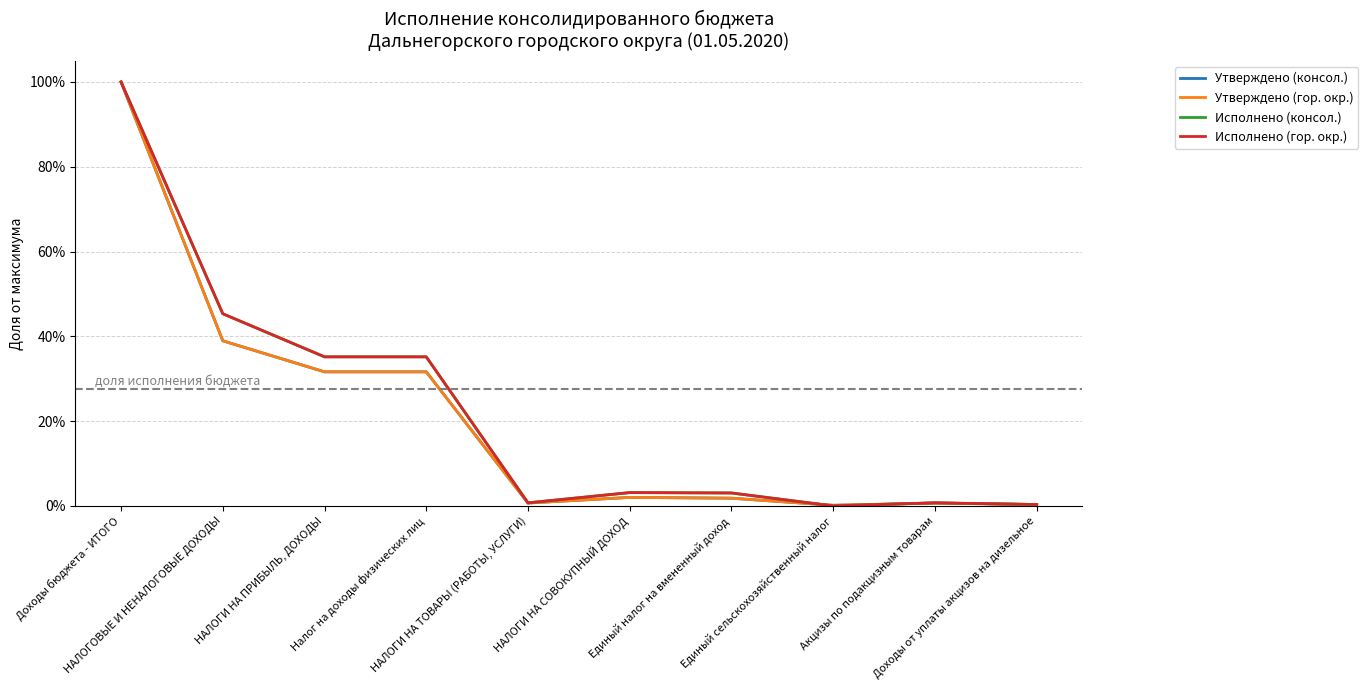

True or false: Утверждено (консол.) and Исполнено (гор. окр.) intersect in this chart.

True